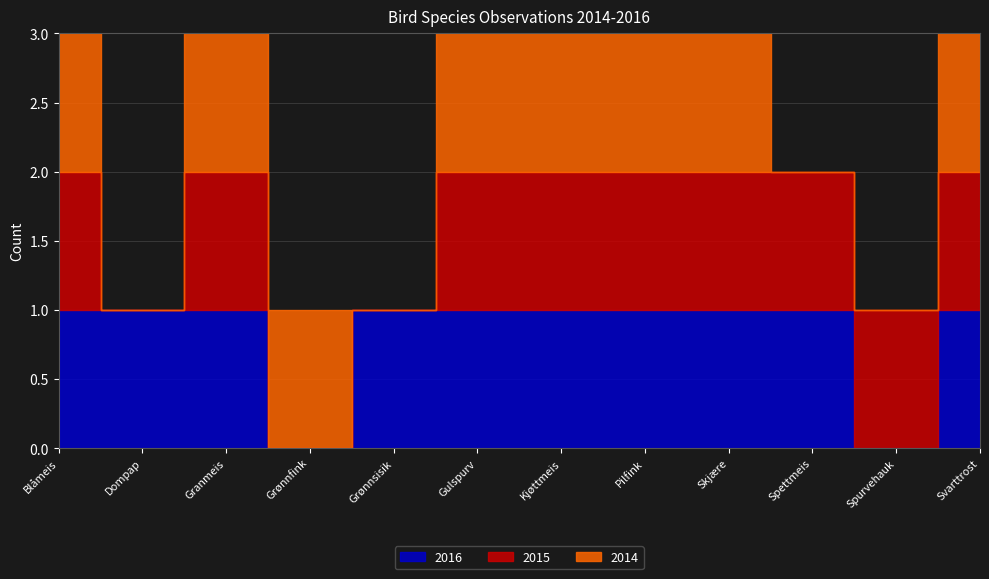

Is it true that 2015 equals 0 at Dompap?

False